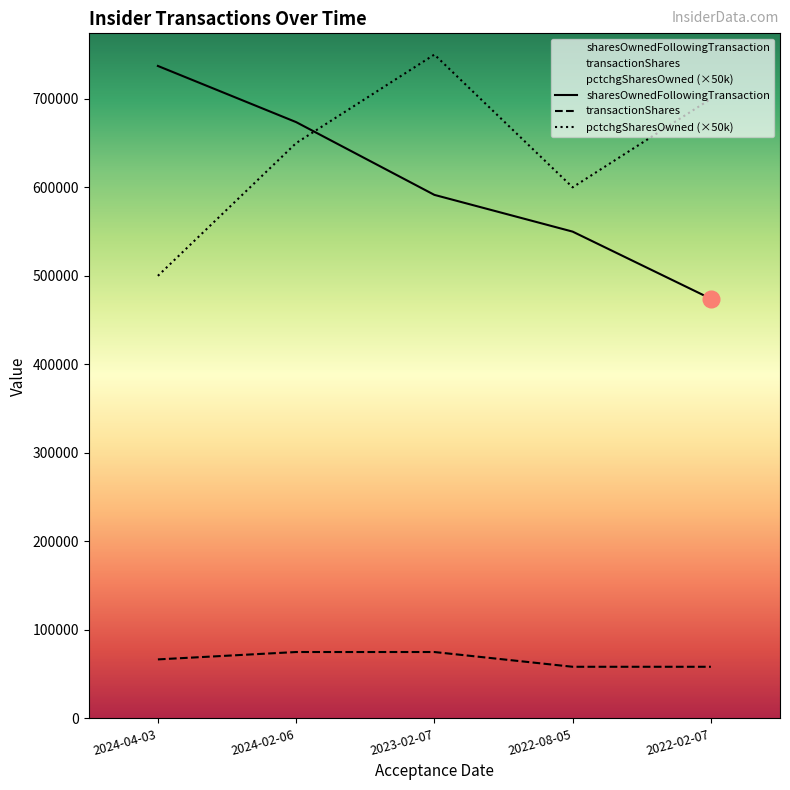

Count the sharesOwnedFollowingTransaction values in the range 549966 to 673682.

3